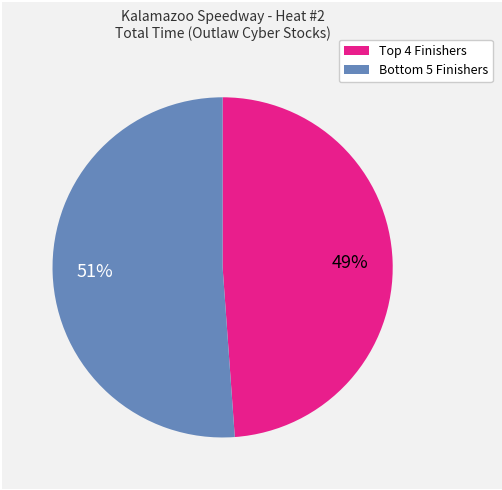

Is there any slice that represents more than half of the pie?

Yes